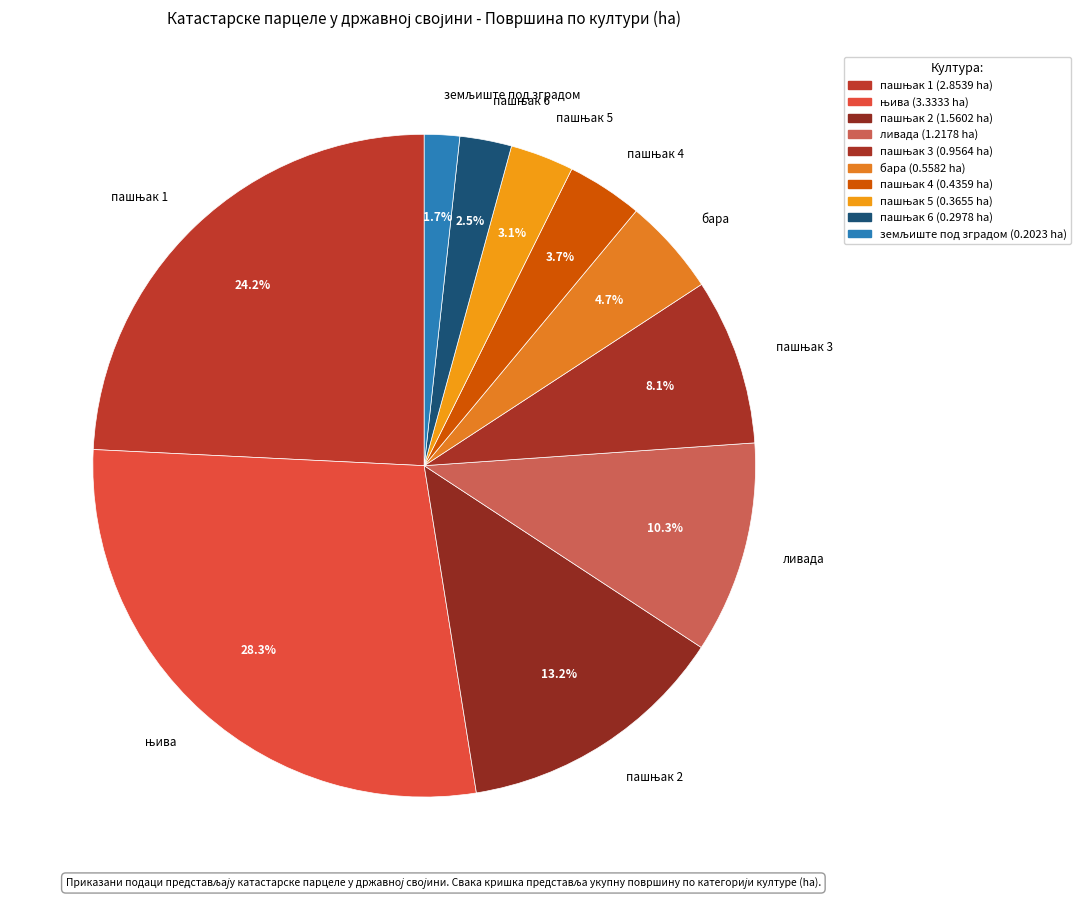

Is there any slice that represents more than half of the pie?

No